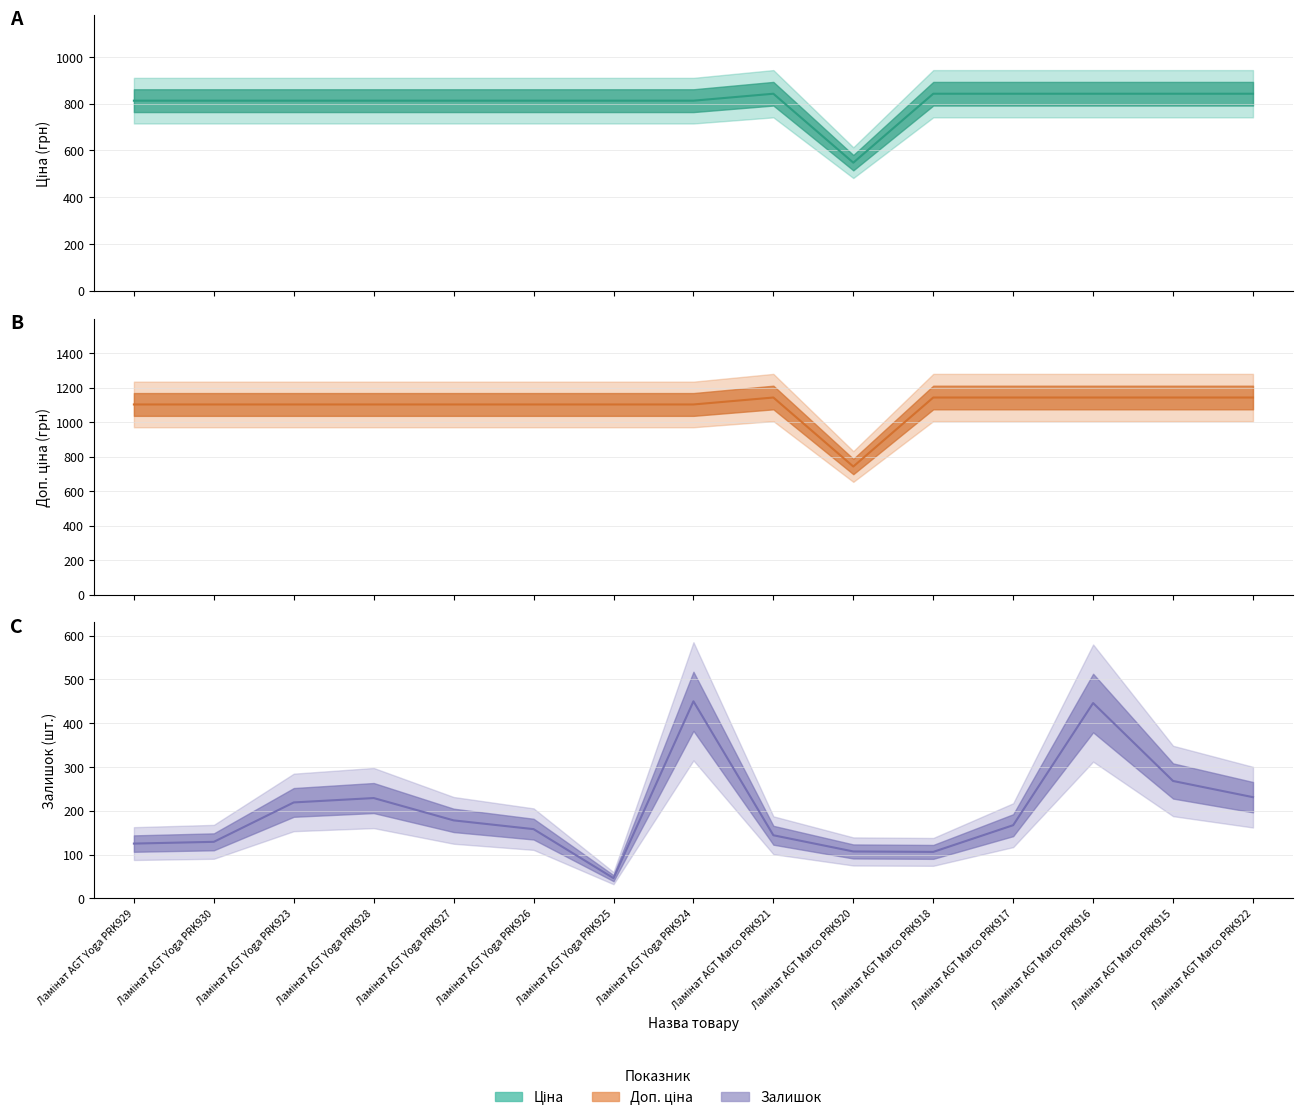

At which category is the sum across all series the highest?

Ламінат AGT Marco PRK916